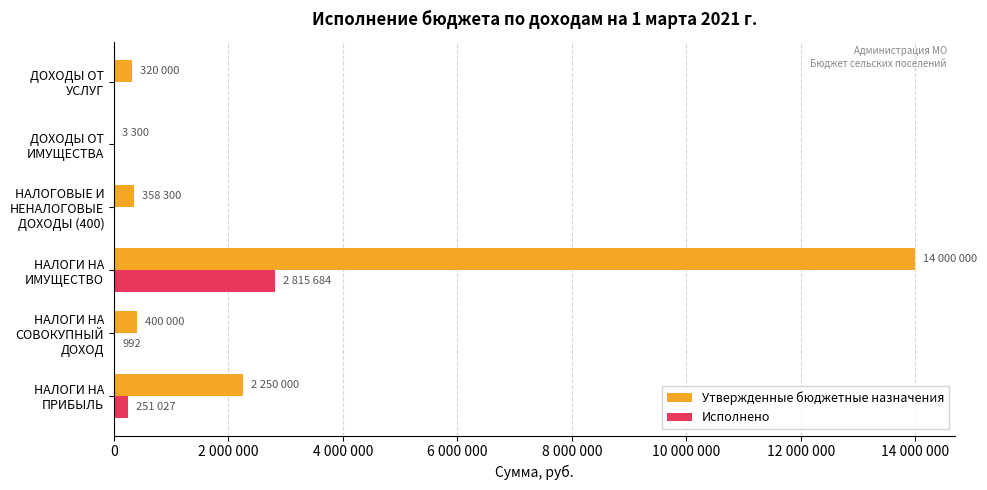

What are all the series names shown in the legend?

Утвержденные бюджетные назначения, Исполнено